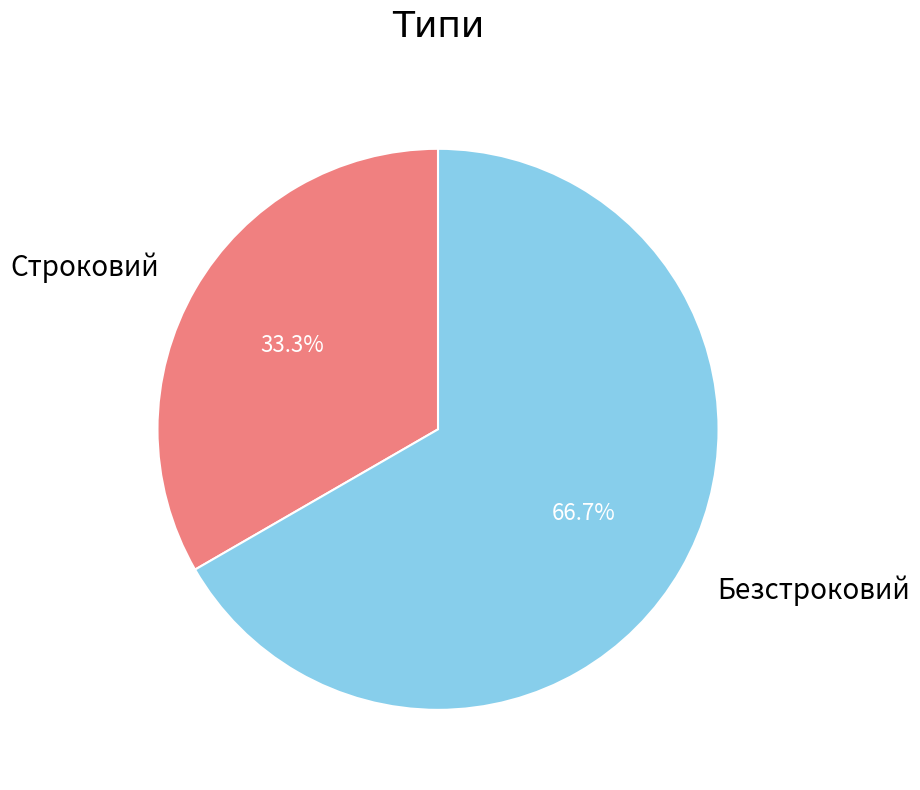

To the nearest percent, what percentage of the pie is Безстроковий?

67%